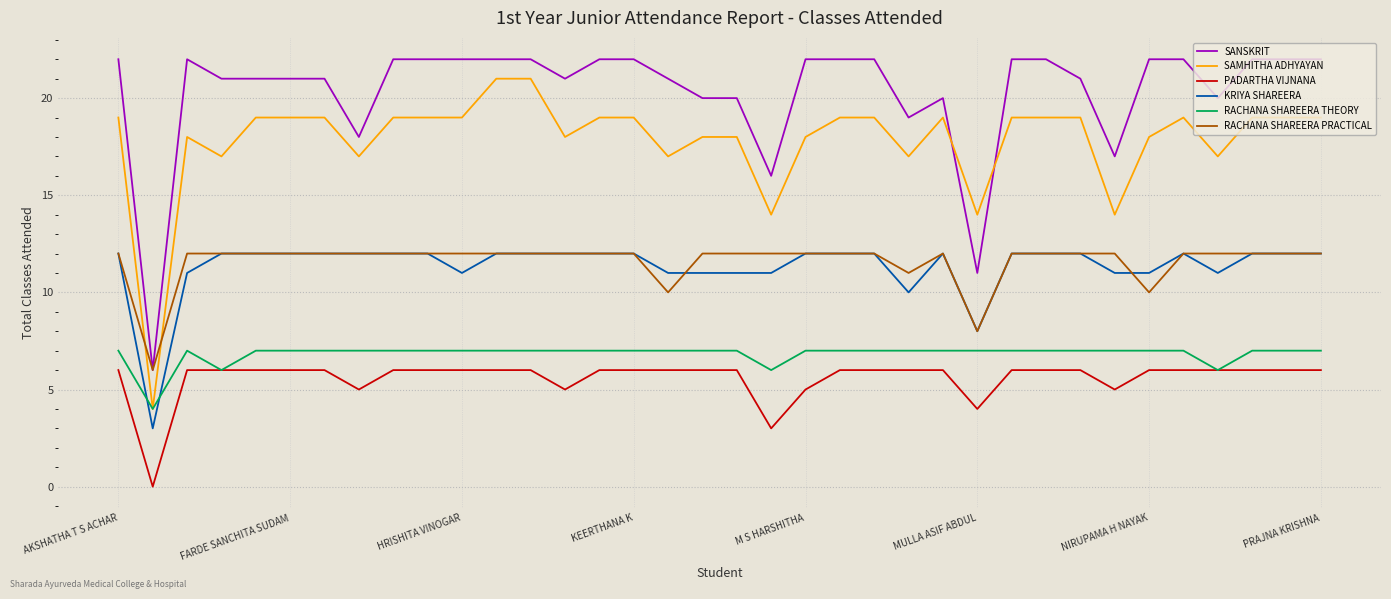

Which series has the widest spread of values?

SAMHITHA ADHYAYAN